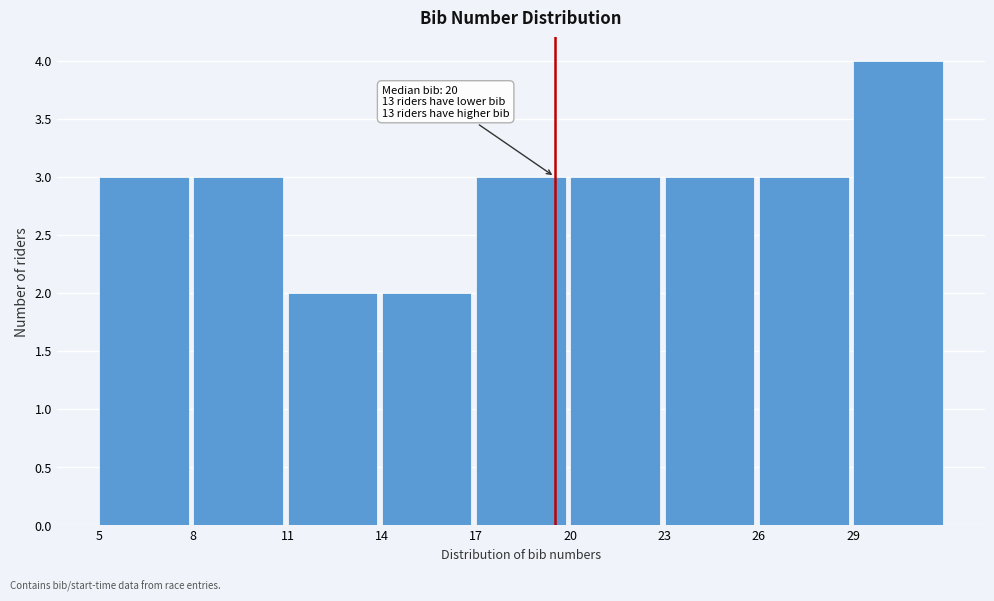

Which range on the x-axis has the tallest bar?

29 to 32